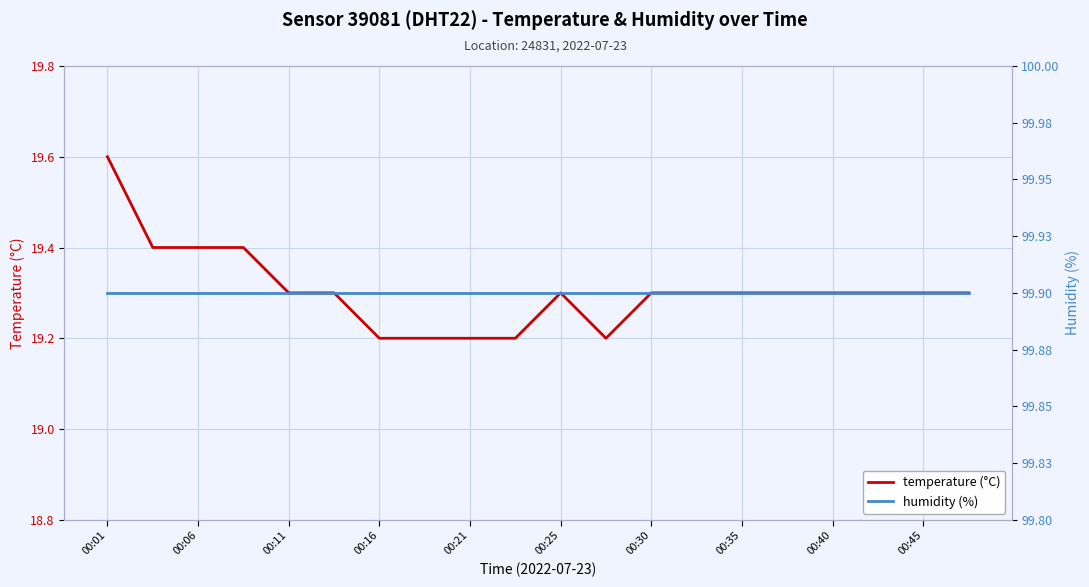

Which series changed the most between 00:01 and 13?

temperature (°C)